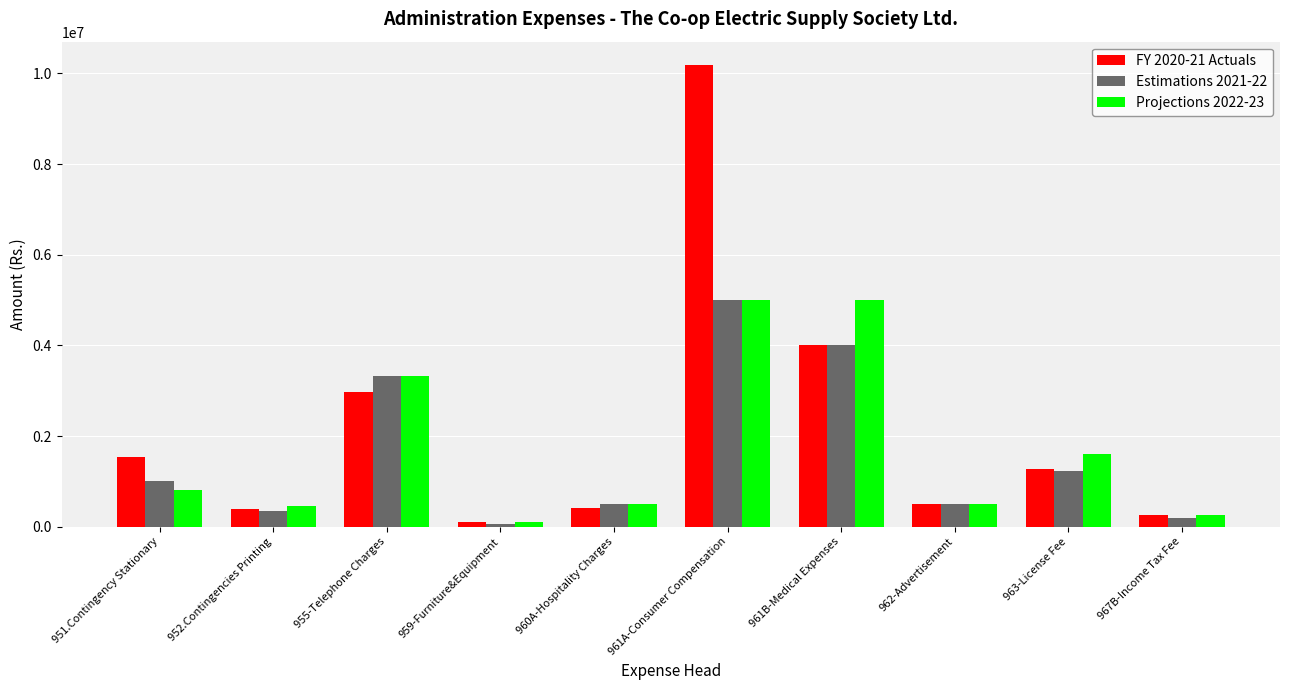

The value of Estimations 2021-22 at 955-Telephone Charges is 3335000. True or false?

True